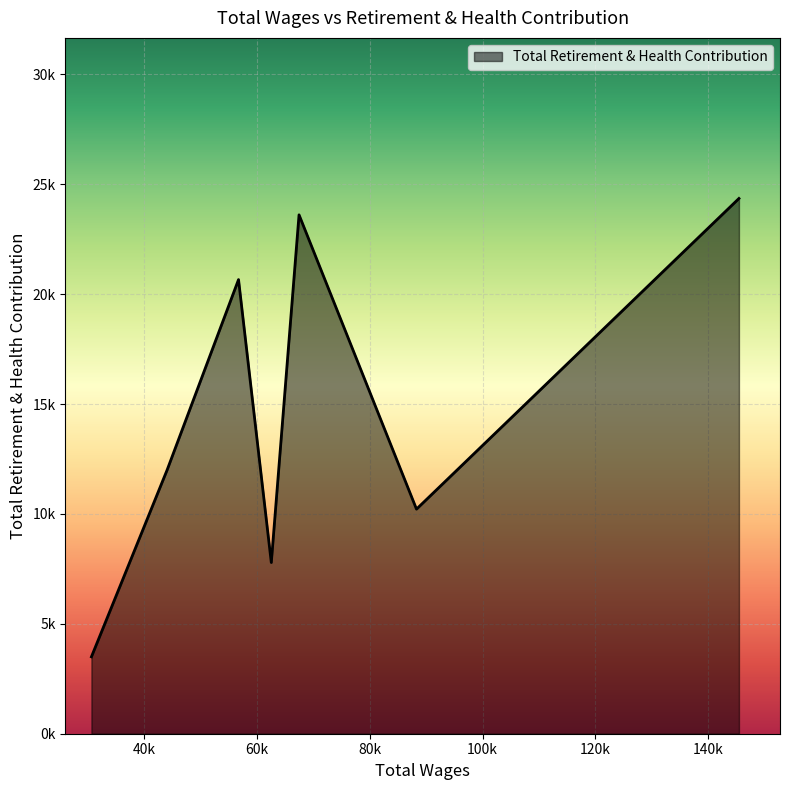

Does the chart display data point markers on the line(s)?

No